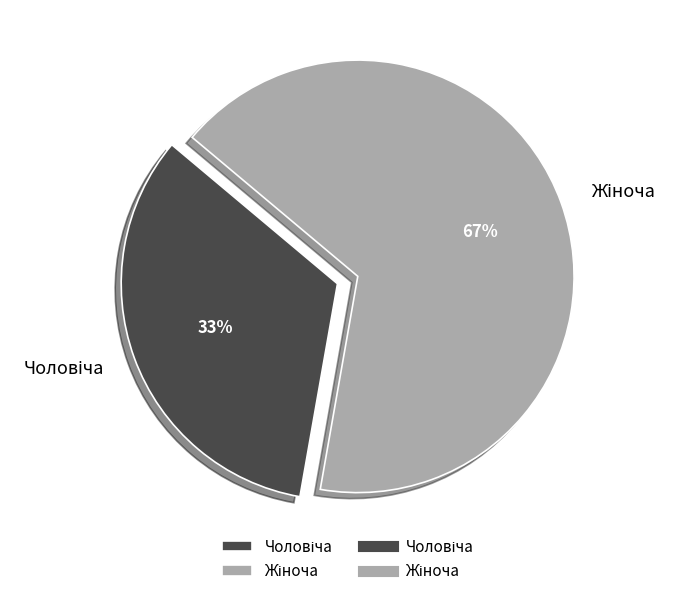

Is there any slice that represents more than half of the pie?

Yes